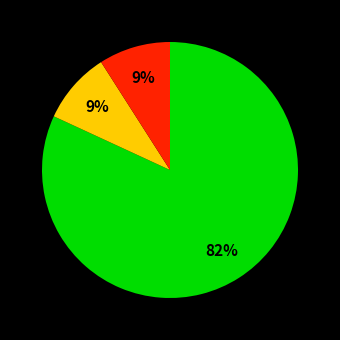

To the nearest percent, what is the average slice percentage?

33%